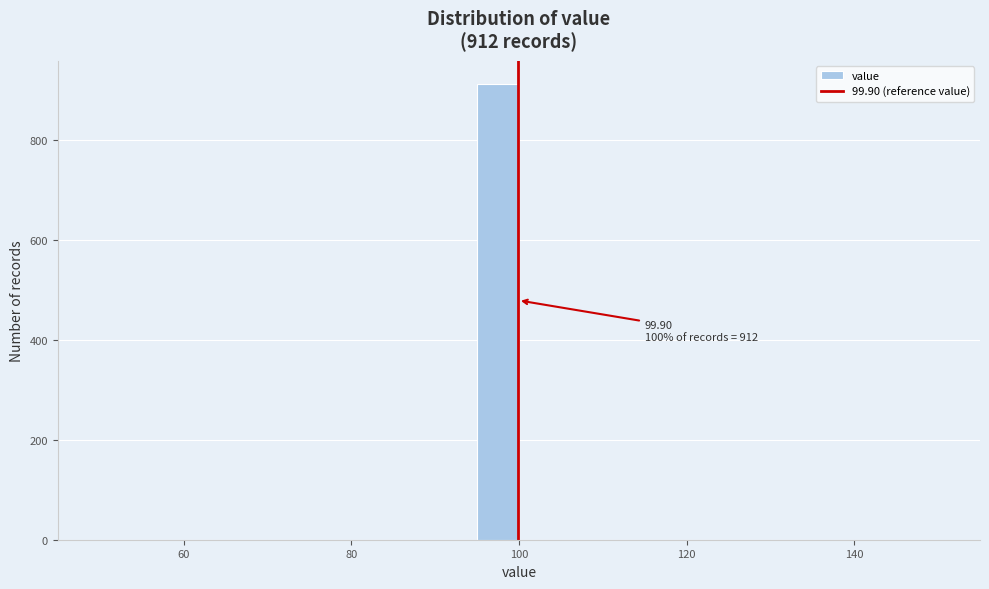

Around what value on the x-axis is the tallest bar? Give the approximate position of its centre, as read against the axis.

98